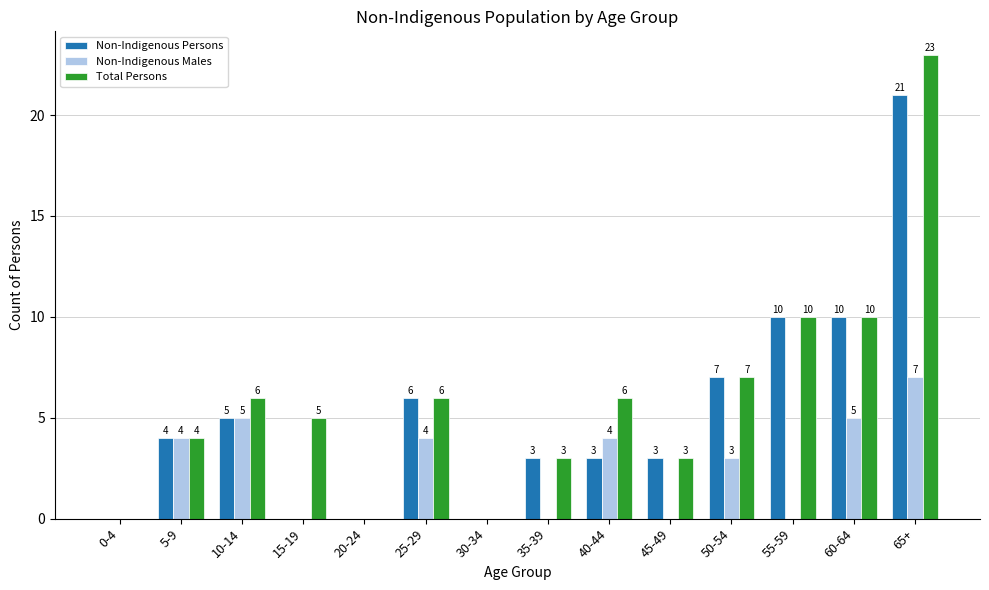

Reading left to right, what are all the values shown in this chart?

Non-Indigenous Persons: 0	4	5	0	0	6	0	3	3	3	7	10	10	21
Non-Indigenous Males: 0	4	5	0	0	4	0	0	4	0	3	0	5	7
Total Persons: 0	4	6	5	0	6	0	3	6	3	7	10	10	23